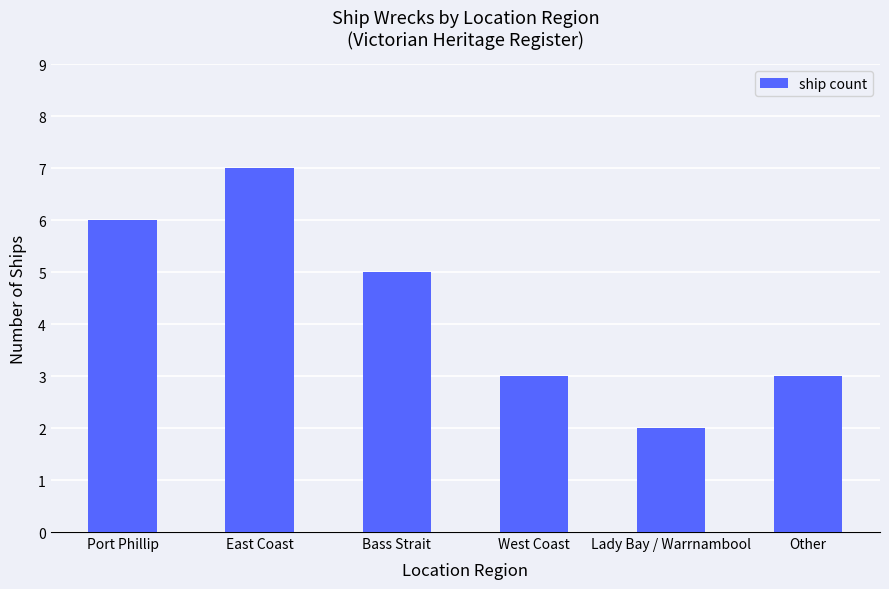

What is the sum of the values at Bass Strait and Other?

8